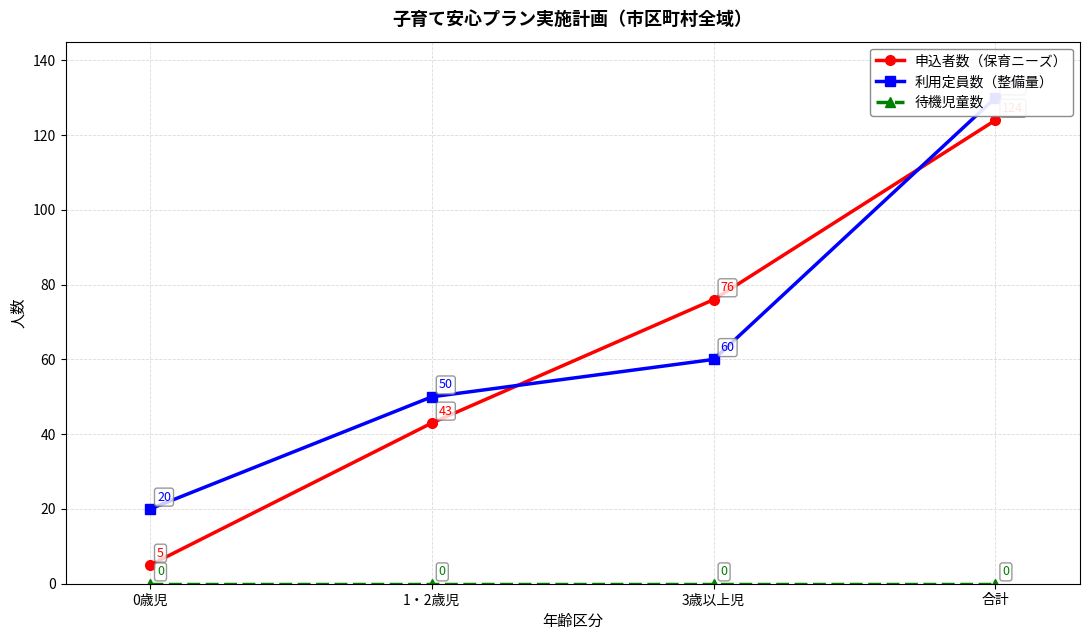

At which category is the sum across all series the highest?

合計